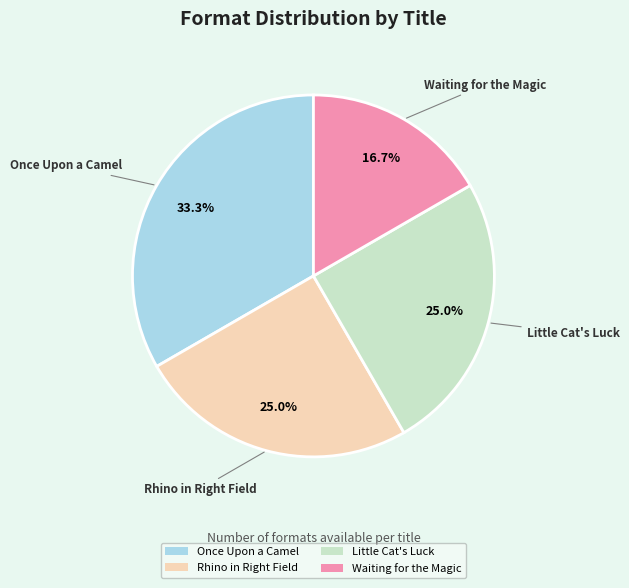

What percentage is NOT represented by Little Cat's Luck?

75.0%